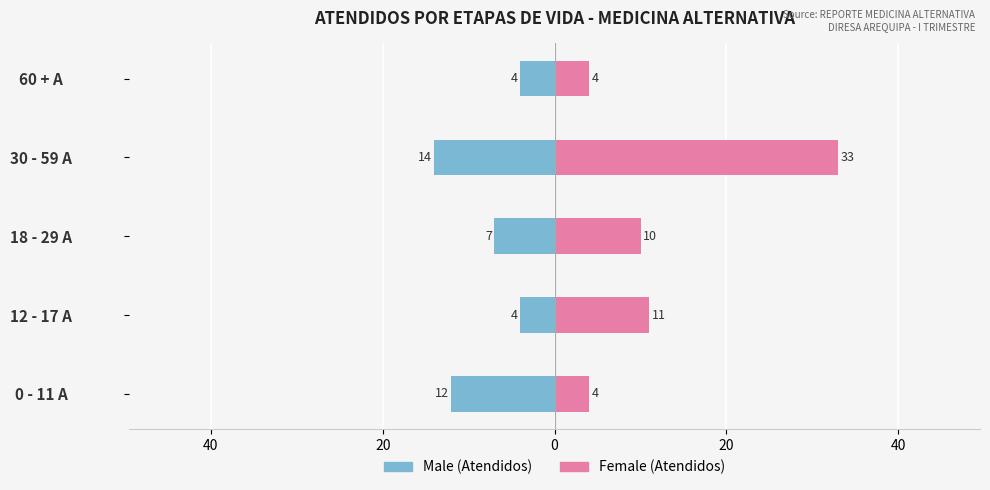

Between 0 and 20, which is larger?

20